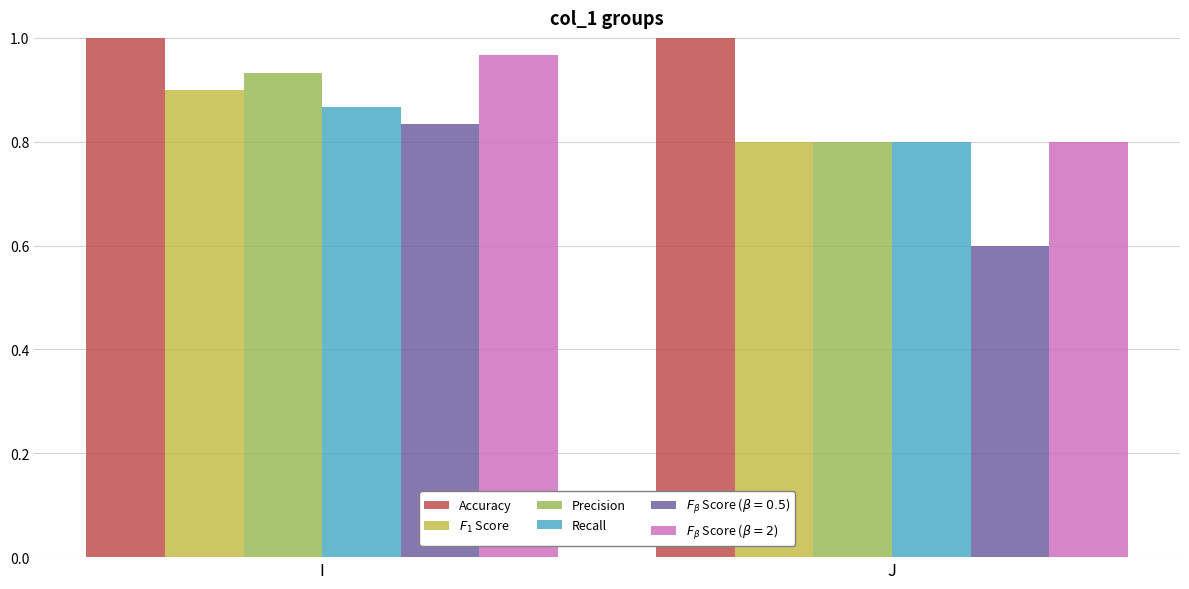

Which label corresponds to the smallest value in the chart?

J